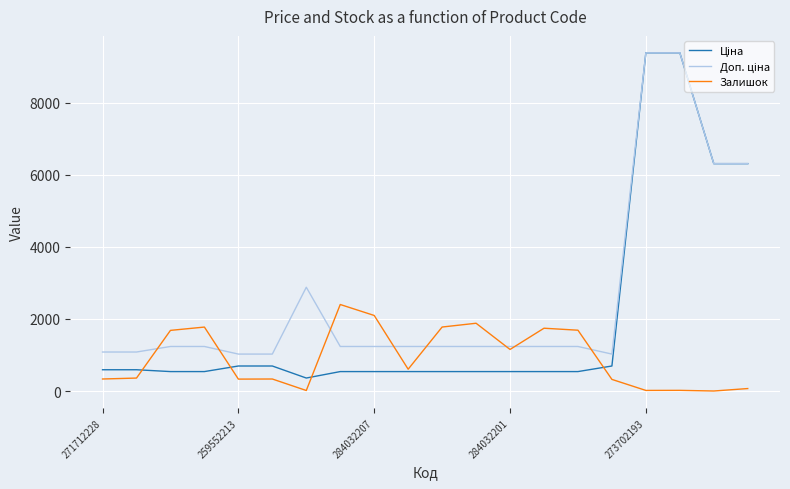

At how many categories does at least one series exceed 8042?

2